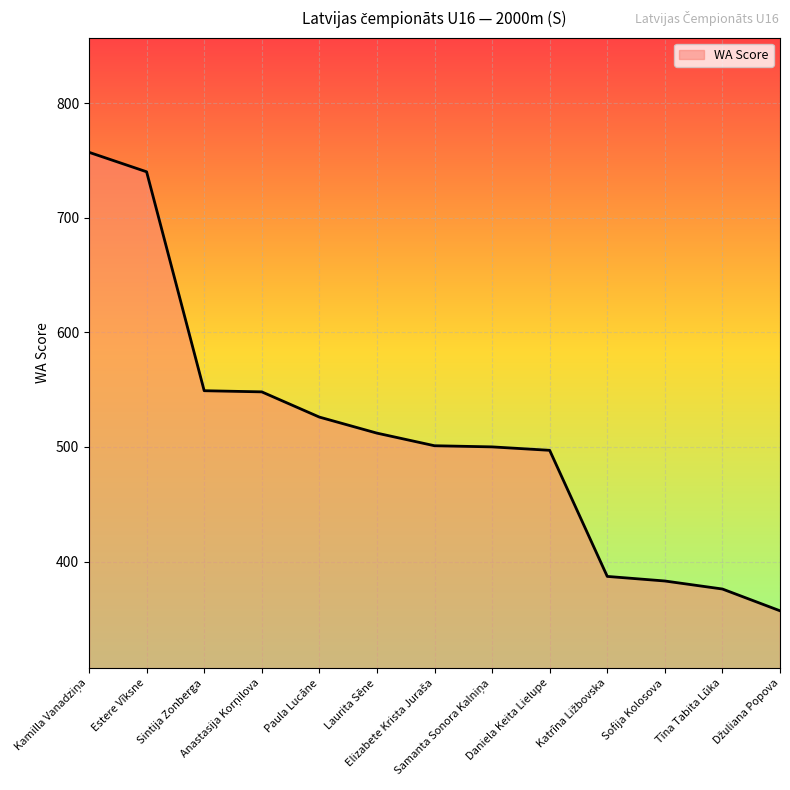

Is it true that the value at Estere Vīksne is 1016?

False